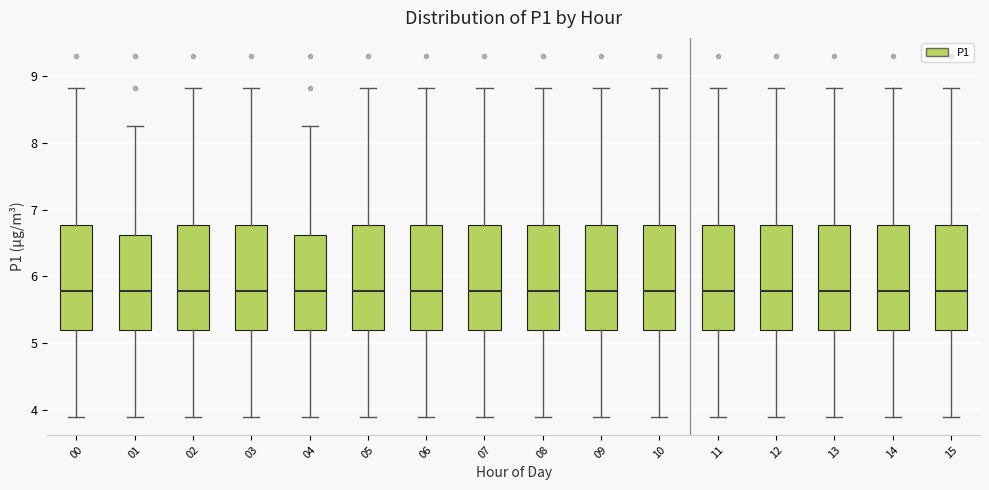

Reading left to right, transcribe this box plot: for each box, give where its median line is, the range the box spans, and where its two whiskers end, as read against the y-axis. The values are not printed on the chart, so give them approximately, as read against the axis.

00: median 5.8, box 5.2 to 6.8, whiskers 3.9 to 8.8
01: median 5.8, box 5.2 to 6.6, whiskers 3.9 to 8.3
02: median 5.8, box 5.2 to 6.8, whiskers 3.9 to 8.8
03: median 5.8, box 5.2 to 6.8, whiskers 3.9 to 8.8
04: median 5.8, box 5.2 to 6.6, whiskers 3.9 to 8.3
05: median 5.8, box 5.2 to 6.8, whiskers 3.9 to 8.8
06: median 5.8, box 5.2 to 6.8, whiskers 3.9 to 8.8
07: median 5.8, box 5.2 to 6.8, whiskers 3.9 to 8.8
08: median 5.8, box 5.2 to 6.8, whiskers 3.9 to 8.8
09: median 5.8, box 5.2 to 6.8, whiskers 3.9 to 8.8
10: median 5.8, box 5.2 to 6.8, whiskers 3.9 to 8.8
11: median 5.8, box 5.2 to 6.8, whiskers 3.9 to 8.8
12: median 5.8, box 5.2 to 6.8, whiskers 3.9 to 8.8
13: median 5.8, box 5.2 to 6.8, whiskers 3.9 to 8.8
14: median 5.8, box 5.2 to 6.8, whiskers 3.9 to 8.8
15: median 5.8, box 5.2 to 6.8, whiskers 3.9 to 8.8